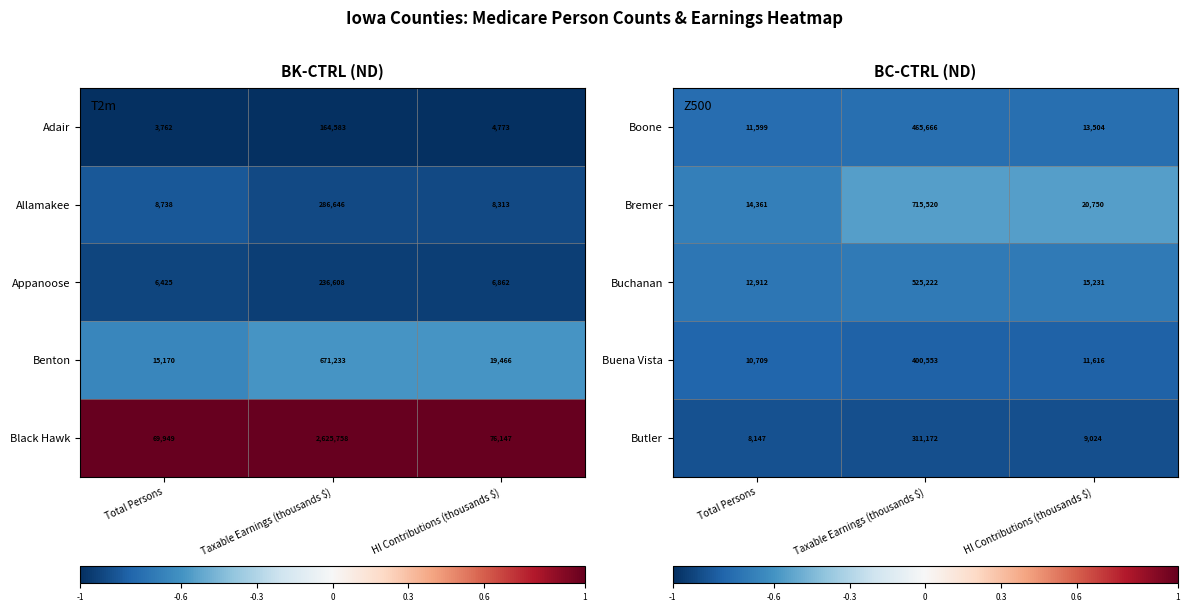

What is the sum of all Buena Vista values?

422878